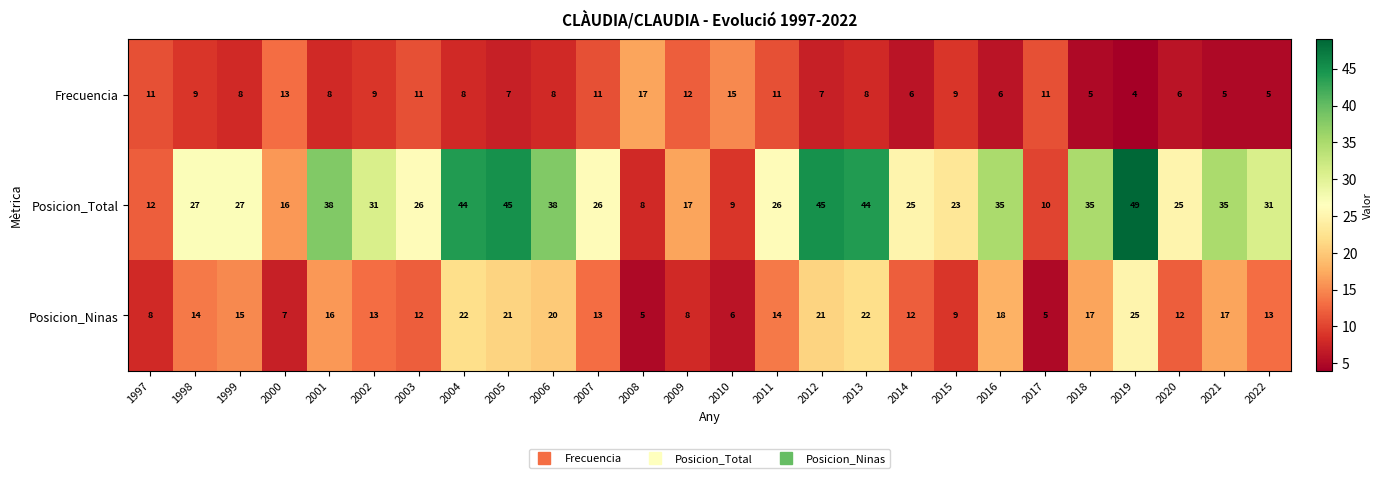

What is the maximum value for Posicion_Ninas?

25